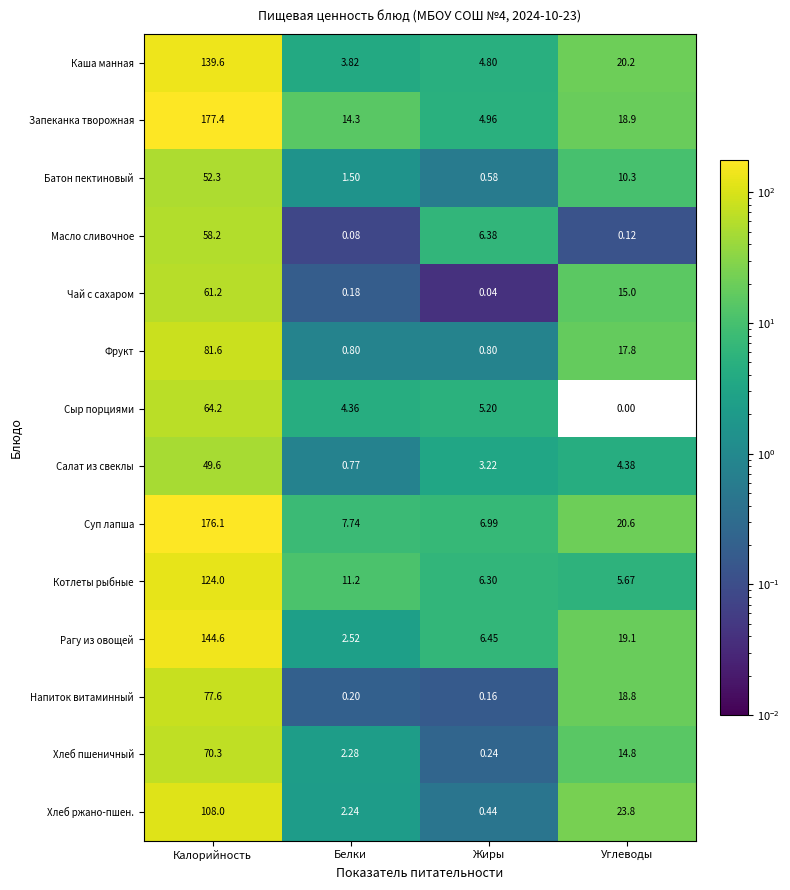

Which category has the highest value across all series?

Калорийность